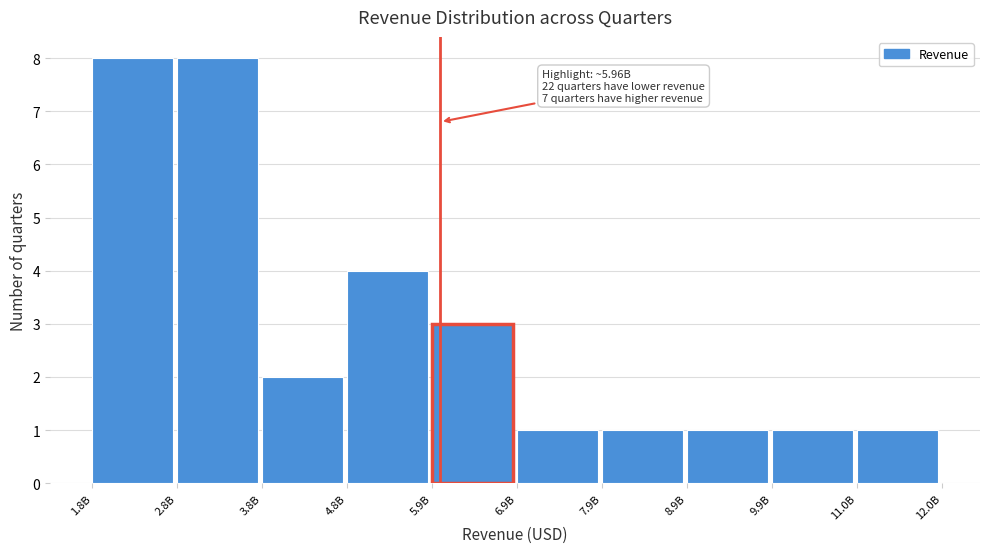

Reading left to right, what are all the values shown in this chart?

8	8	2	4	3	1	1	1	1	1